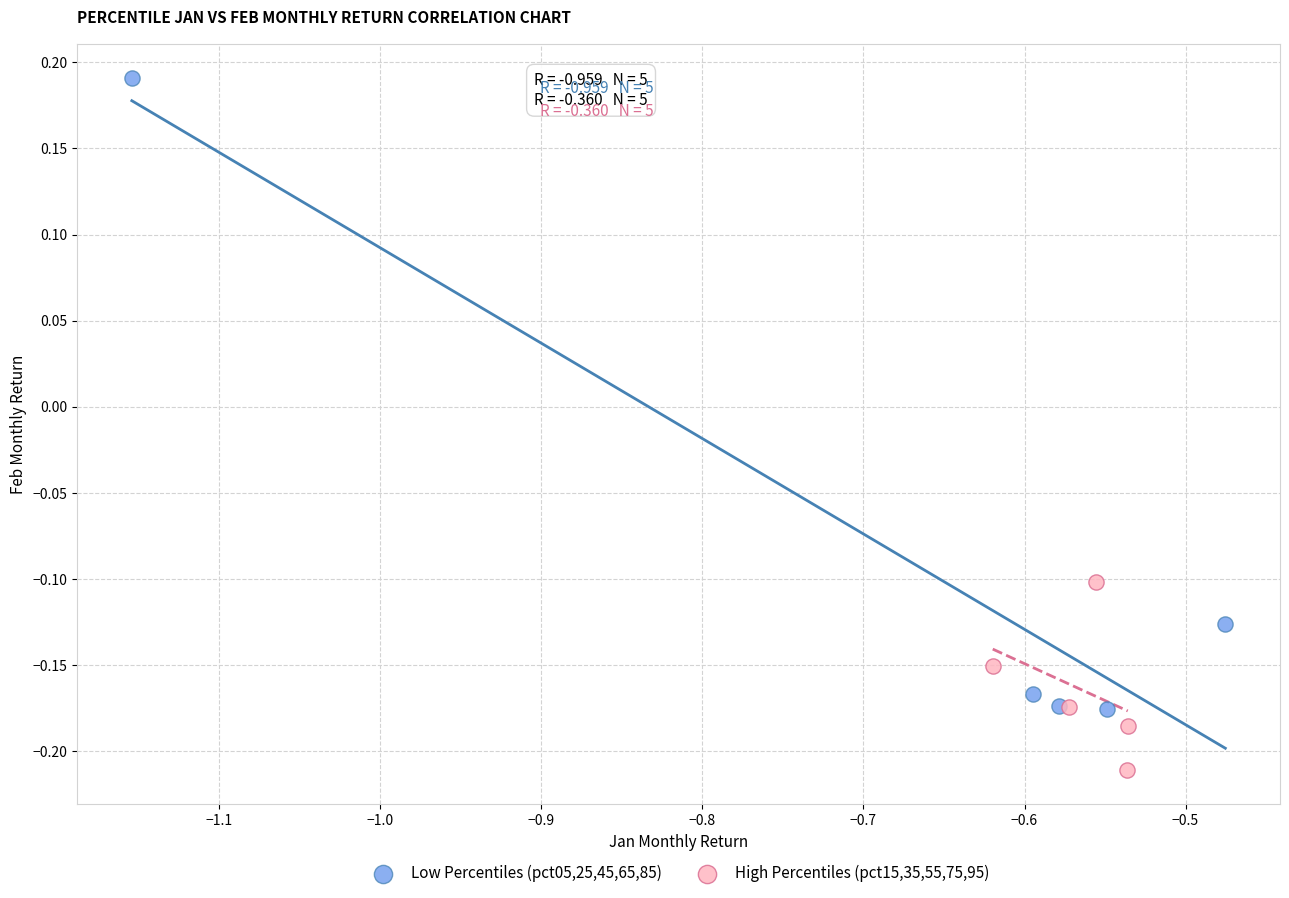

What are all the series names shown in the legend?

Low Percentiles (pct05,25,45,65,85), High Percentiles (pct15,35,55,75,95)